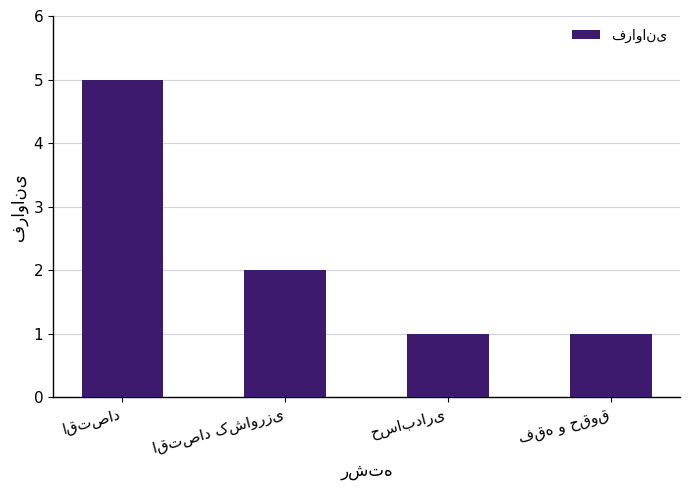

Reading left to right, transcribe all the data shown in this chart.

5	2	1	1